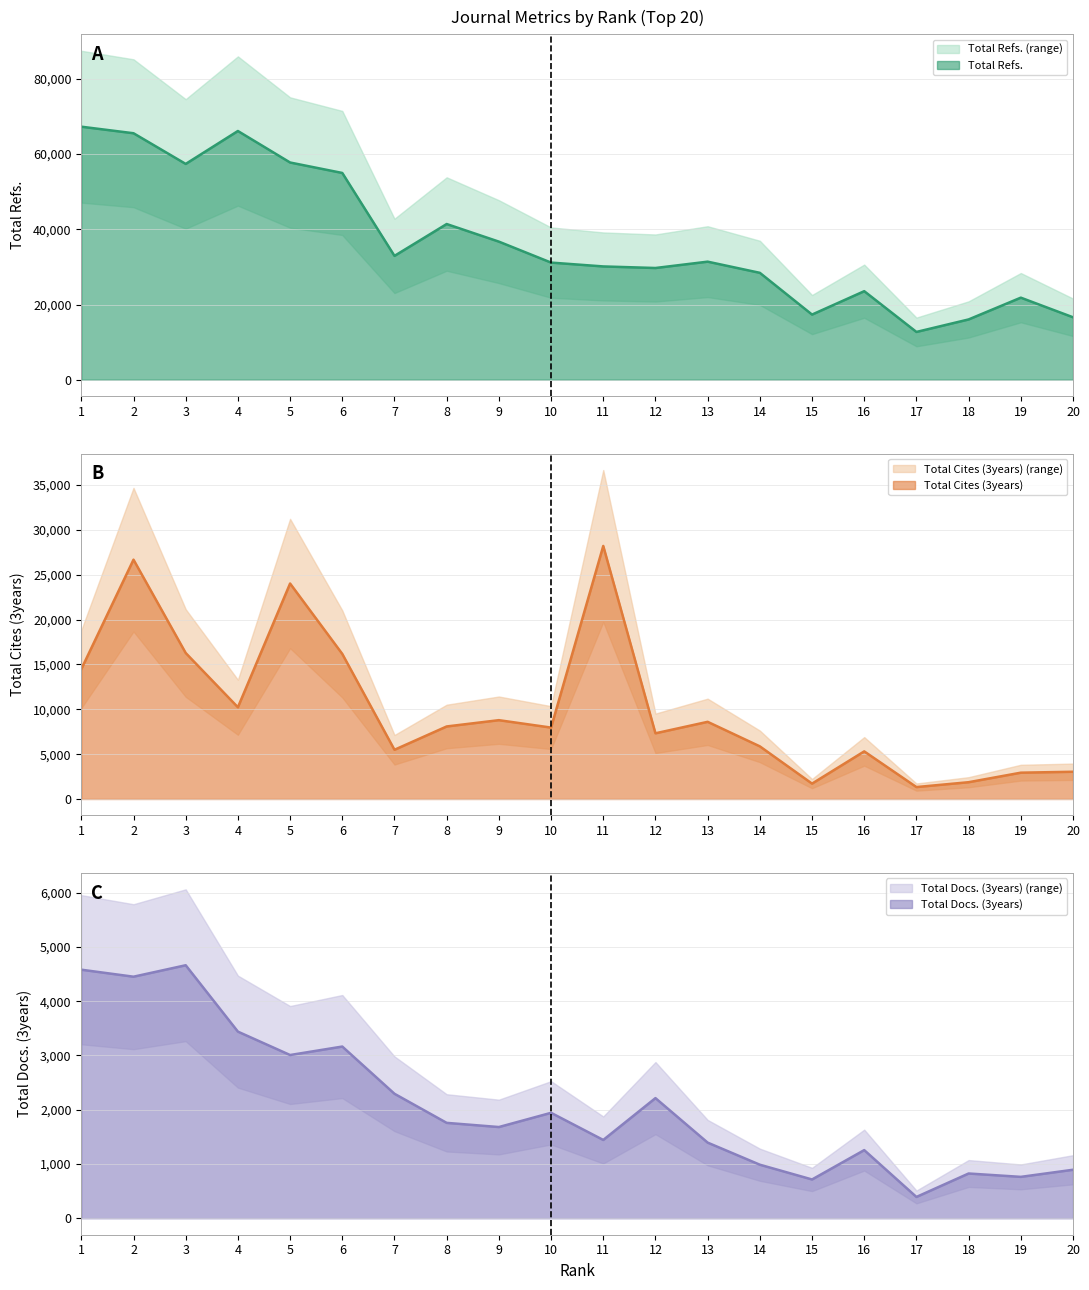

Rank the series at 19 from lowest to highest value.

Total Docs. (3years), Total Cites (3years), Total Refs.